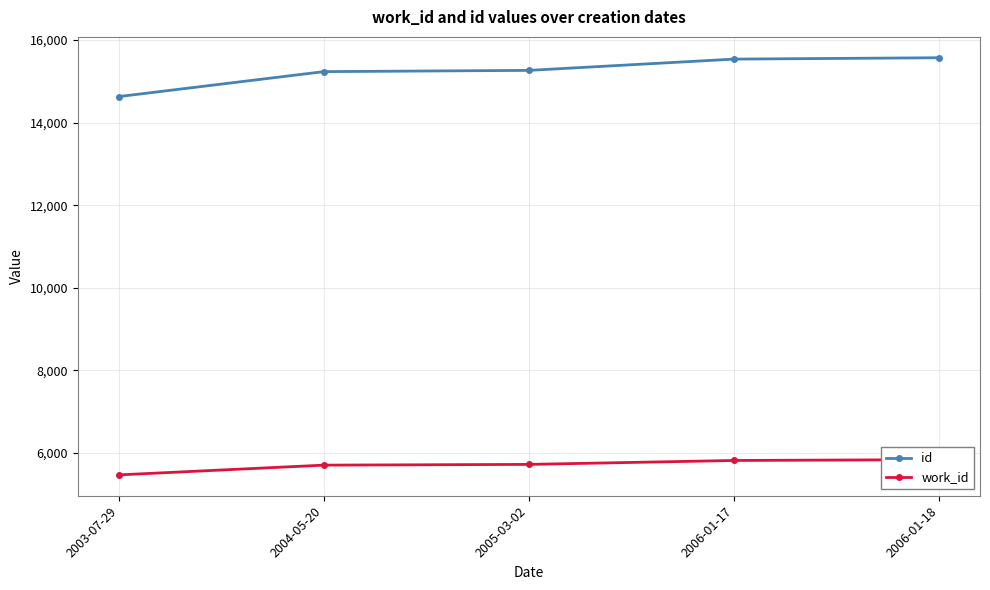

What is the sum of all work_id values?

28573